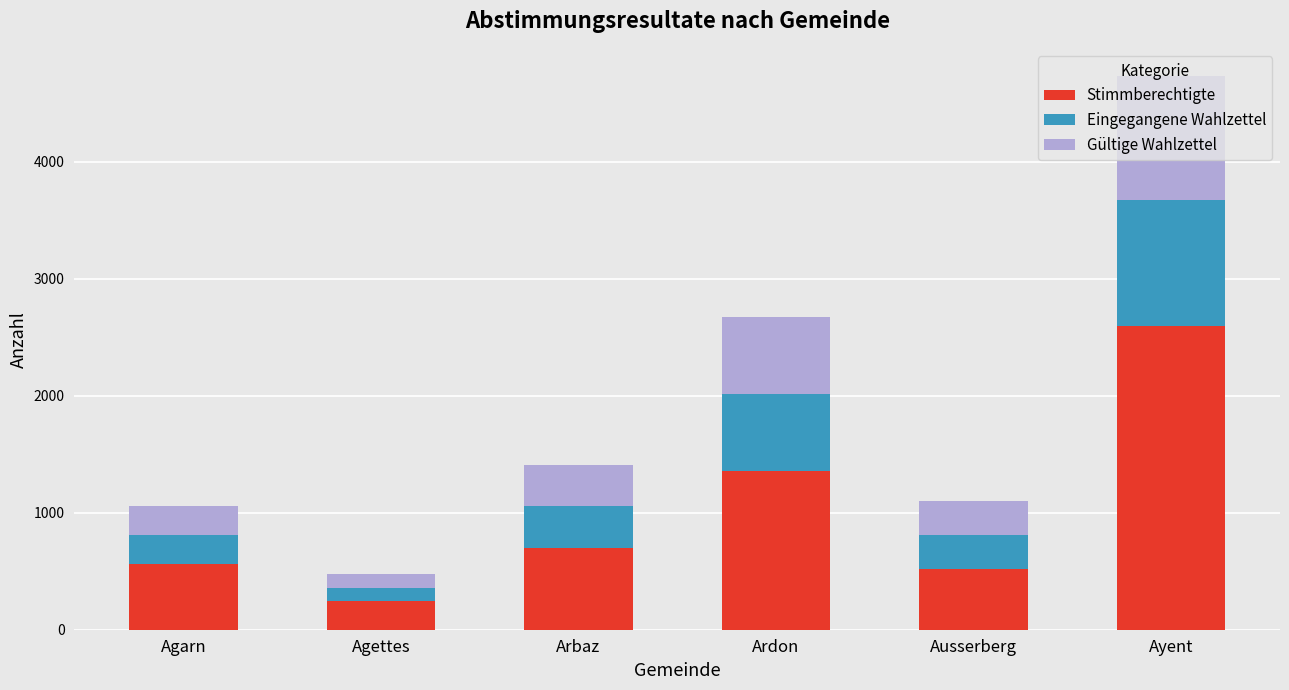

What is the difference between the second highest and second lowest values in the Stimmberechtigte series?

844